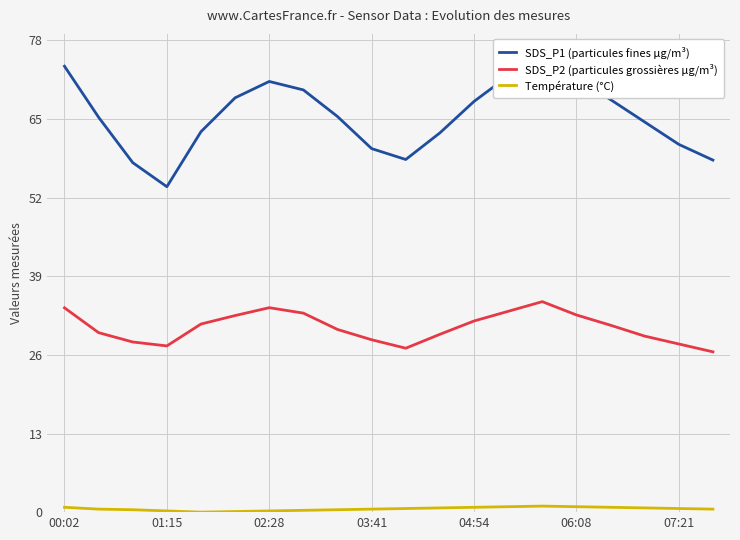

True or false: SDS_P2 (particules grossières µg/m³) and Température (°C) cross at least once.

False